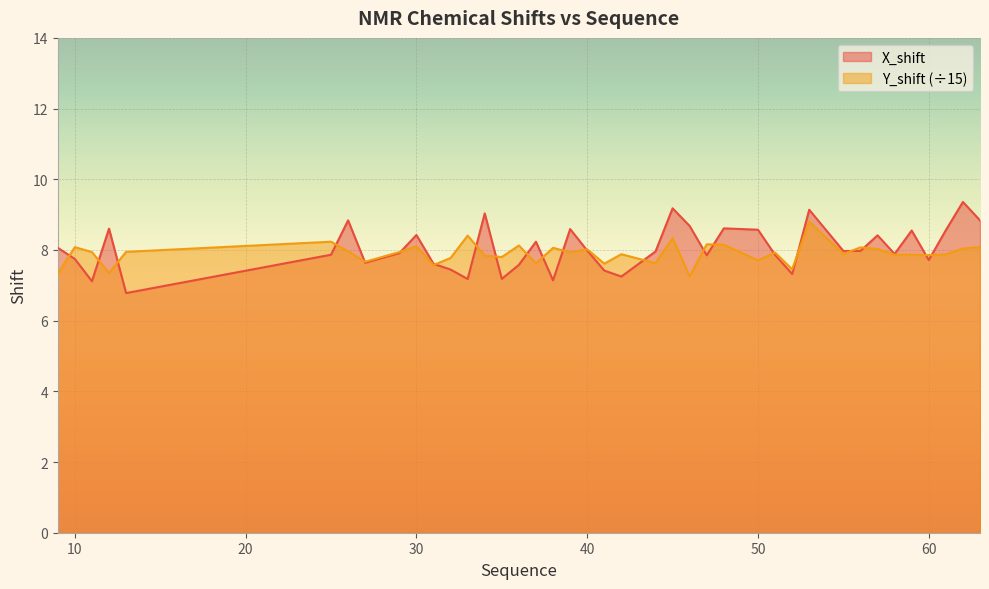

Which series has the largest total across all categories?

X_shift